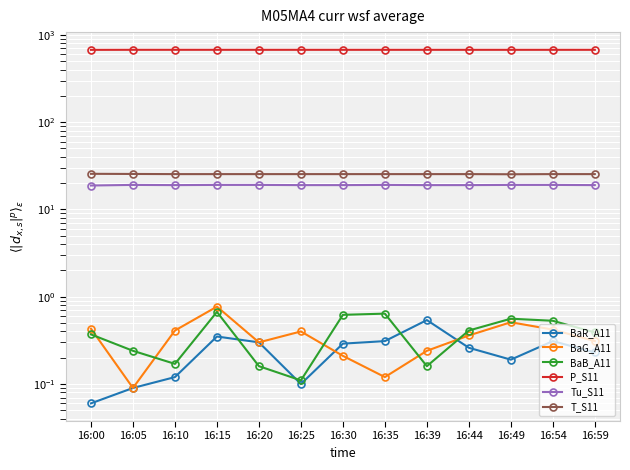

Is this an area chart (filled region under the line)?

No